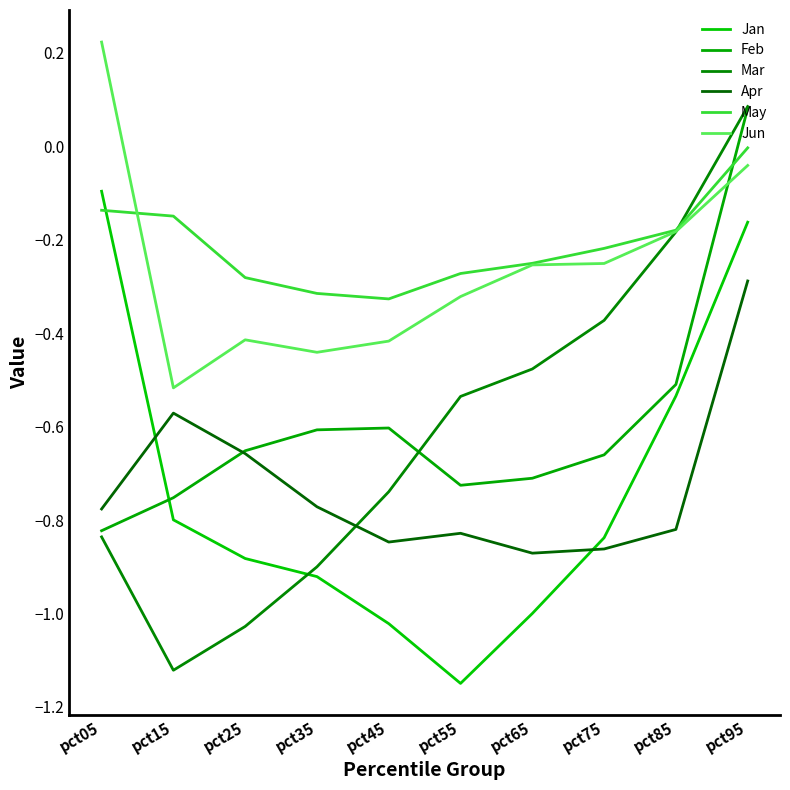

Is the value of Feb at pct75 greater than the value of May at pct35?

No